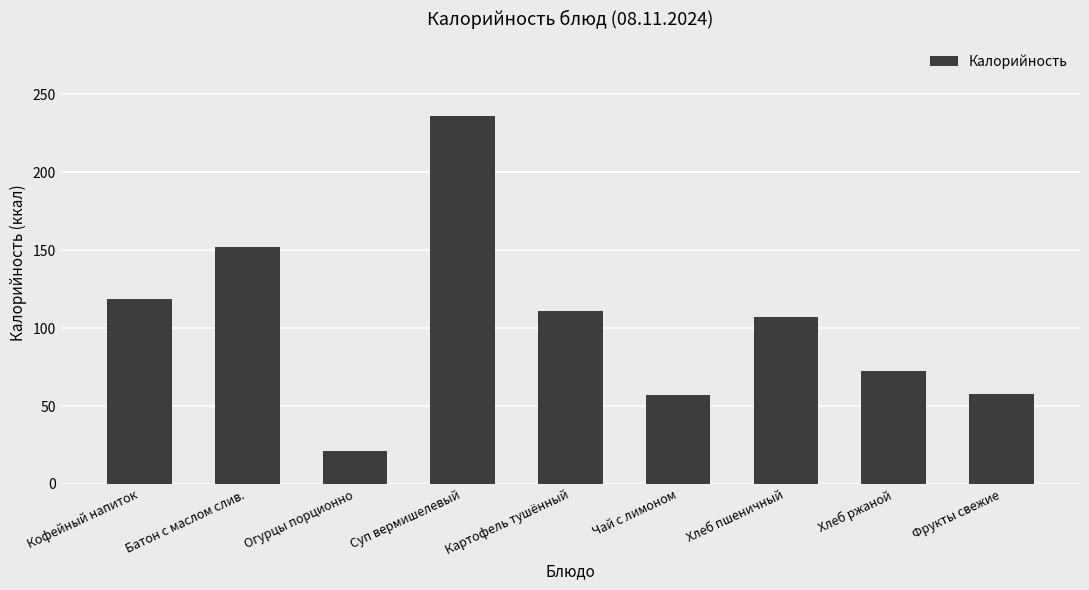

What is the difference between the second highest and minimum values?

131.0